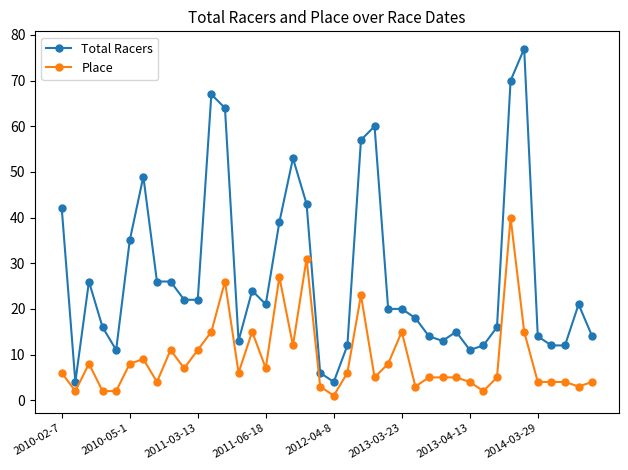

Does the chart have visible grid lines?

No